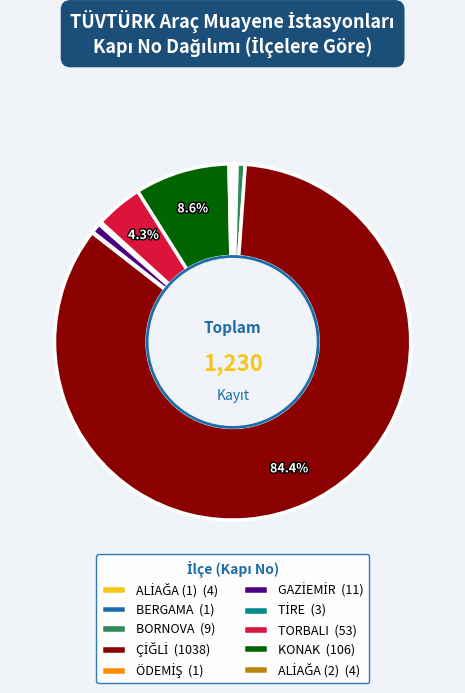

To the nearest percent, what is the average slice percentage?

10%